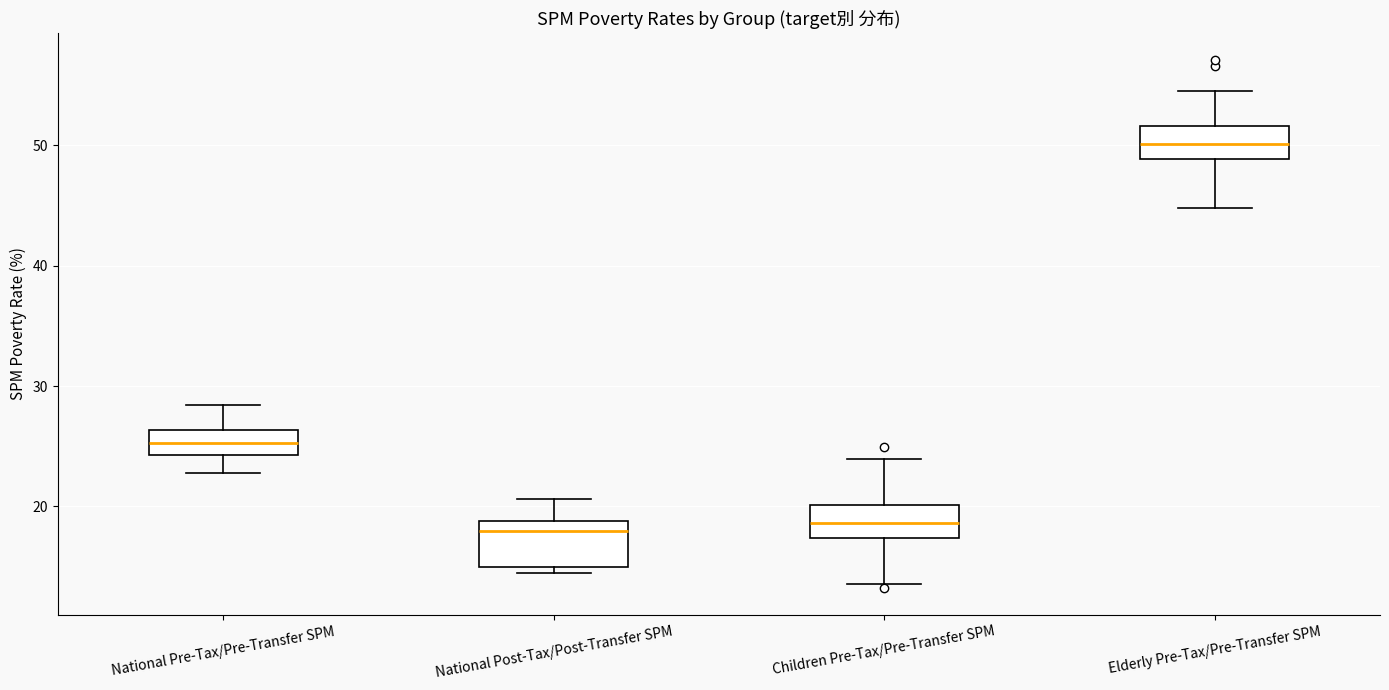

Where is the lower edge of the box for Elderly Pre-Tax/Pre-Transfer SPM on the y-axis? The values are not printed on the chart, so give them approximately, as read against the axis.

49